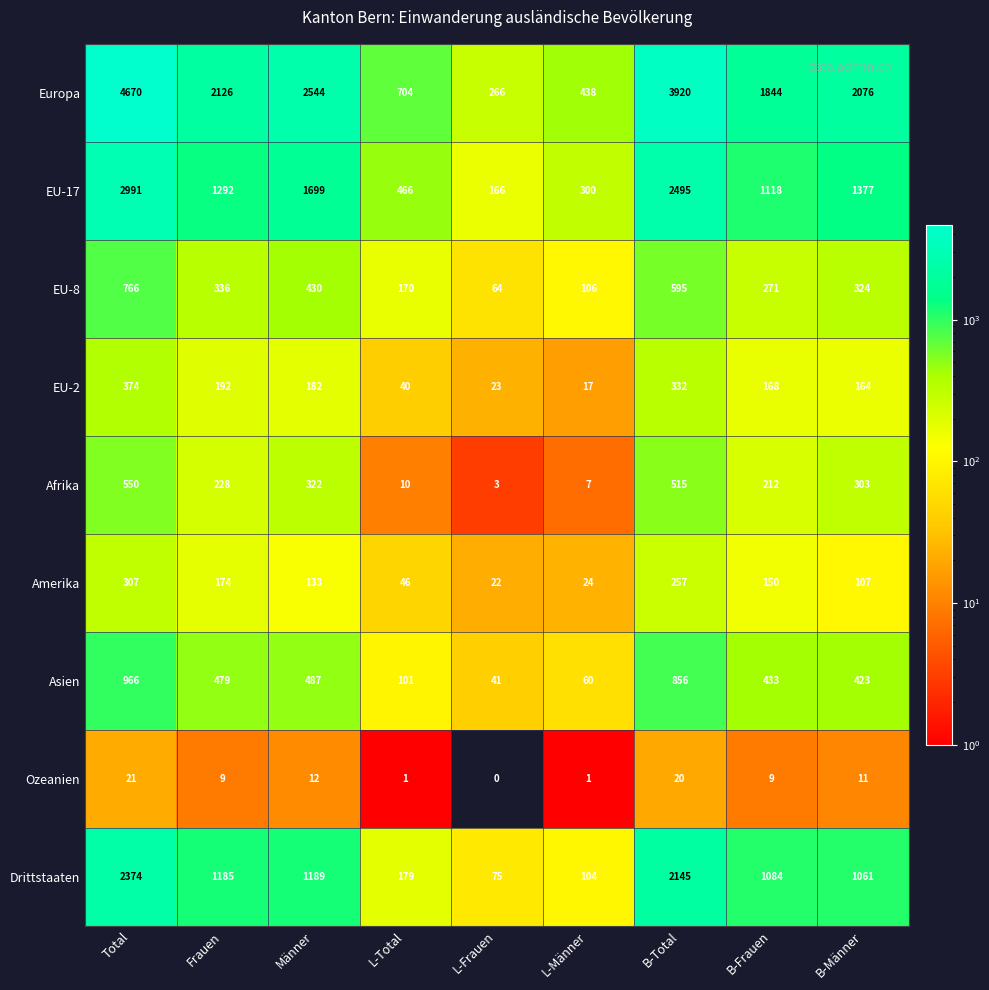

True or false: EU-17 has a value of 451 at L-Männer.

False